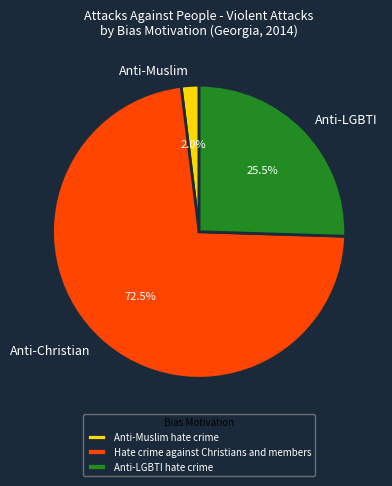

To the nearest percent, what percentage of the pie is Anti-Muslim hate crime?

2%